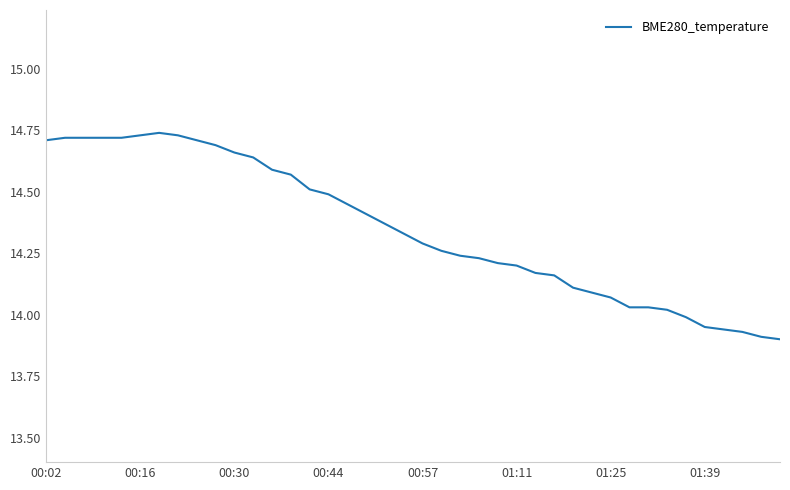

Does the chart display data point markers on the line(s)?

No